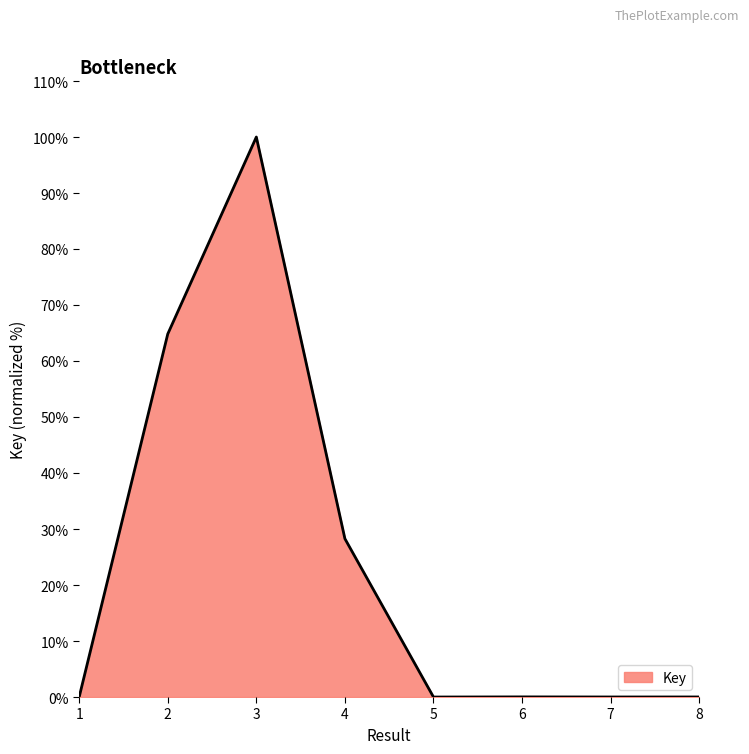

What is the greatest value displayed?

100.0